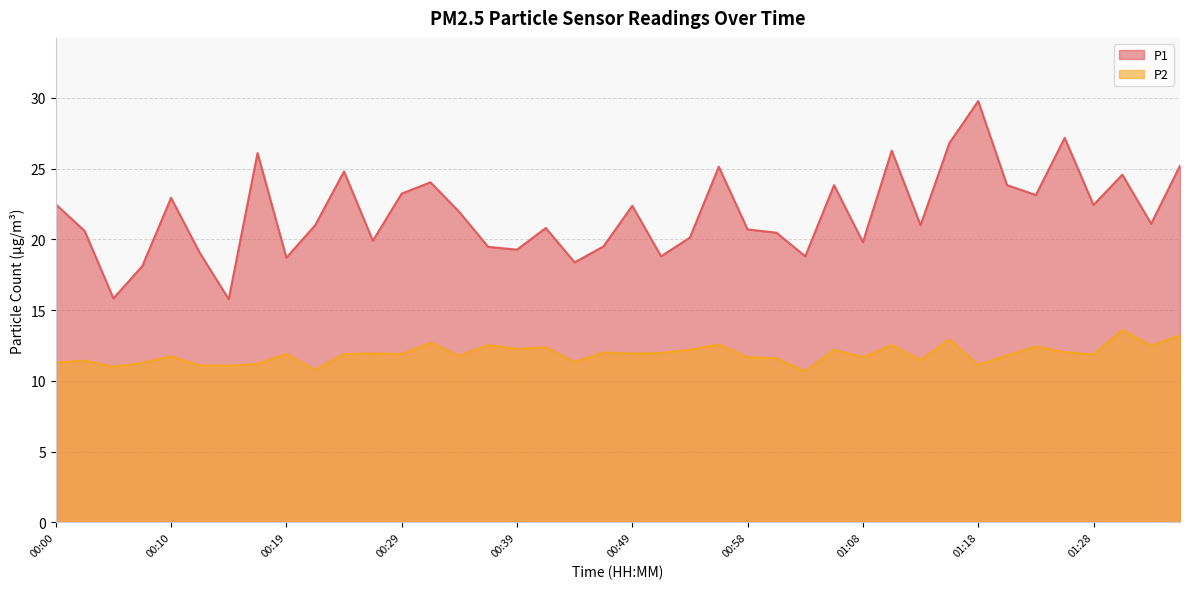

What is the highest value of the P2 series?

13.6